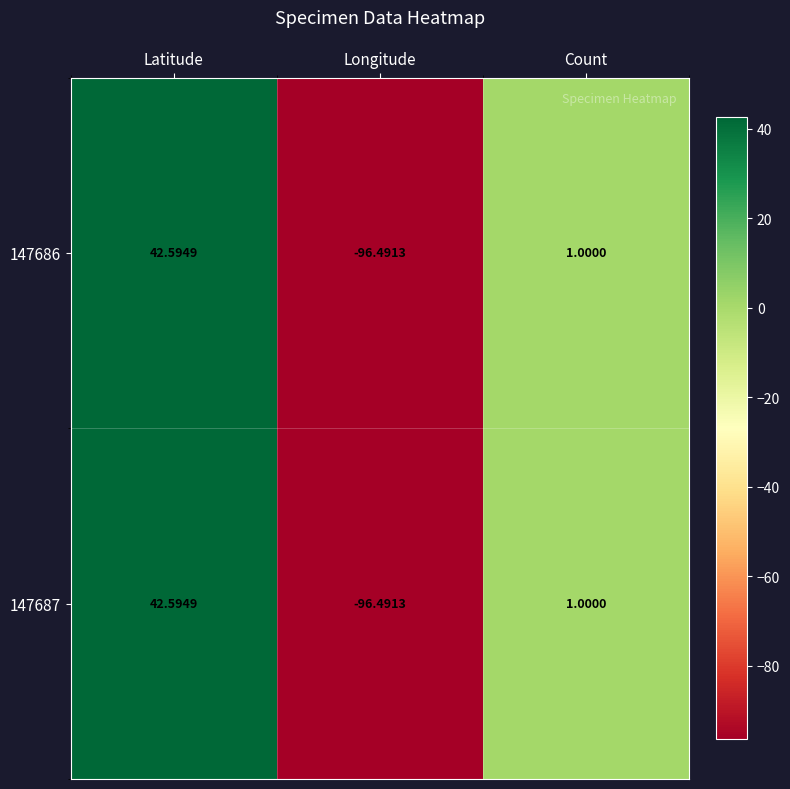

What is the smallest value displayed?

-96.5